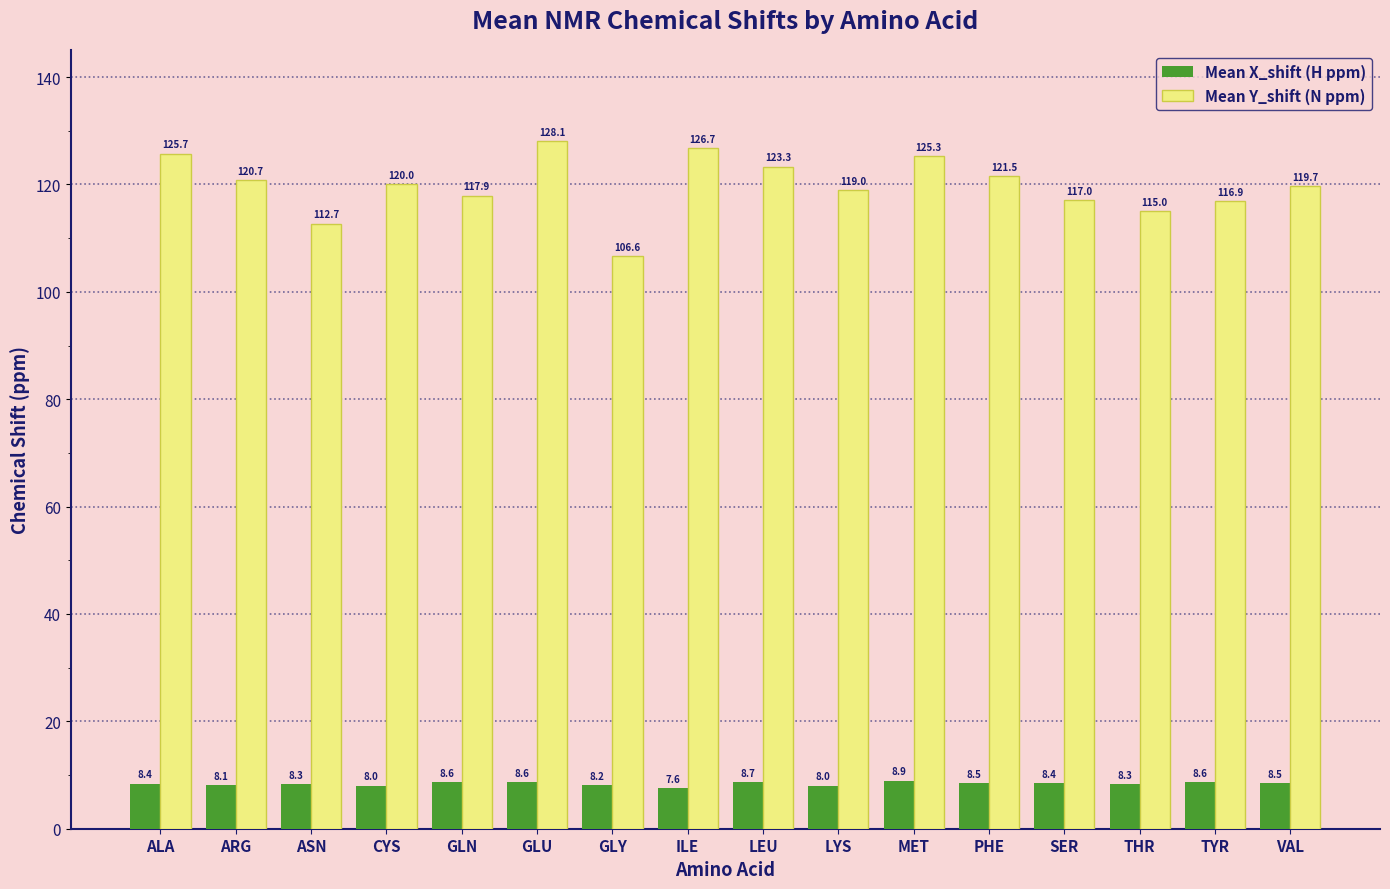

What position from the left is SER?

13